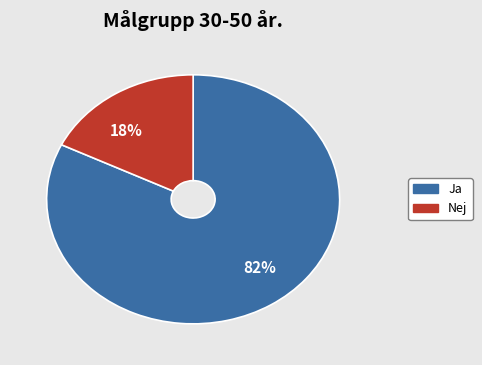

What percentage is the 18% slice, to the nearest percent?

18%